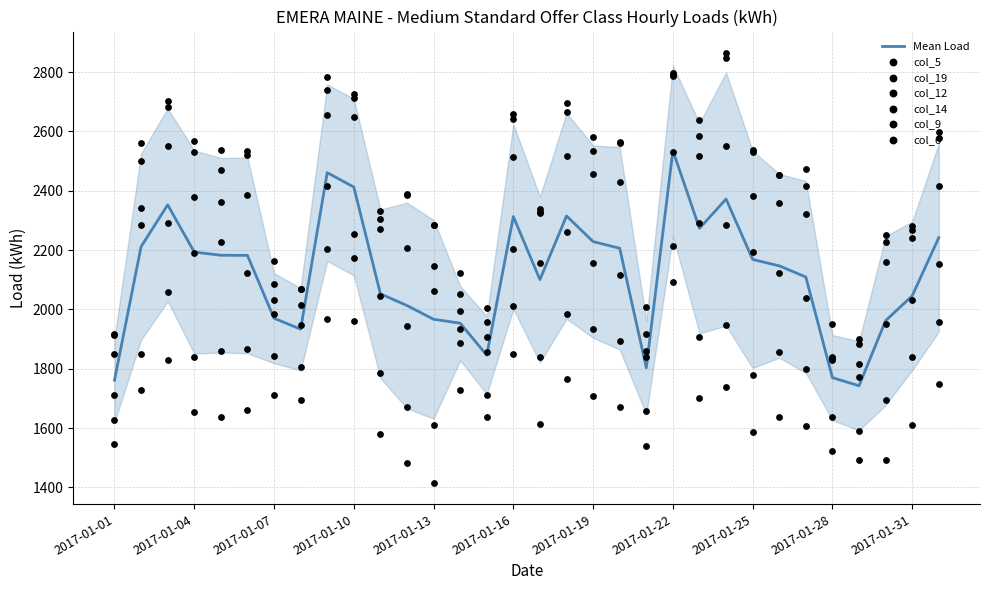

At which category is the sum across all series the highest?

2017-01-22